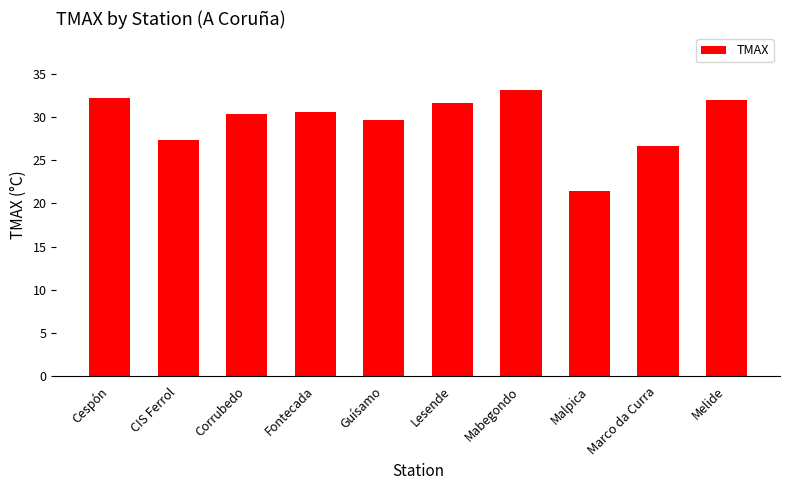

What value does the data have at Mabegondo?

33.1